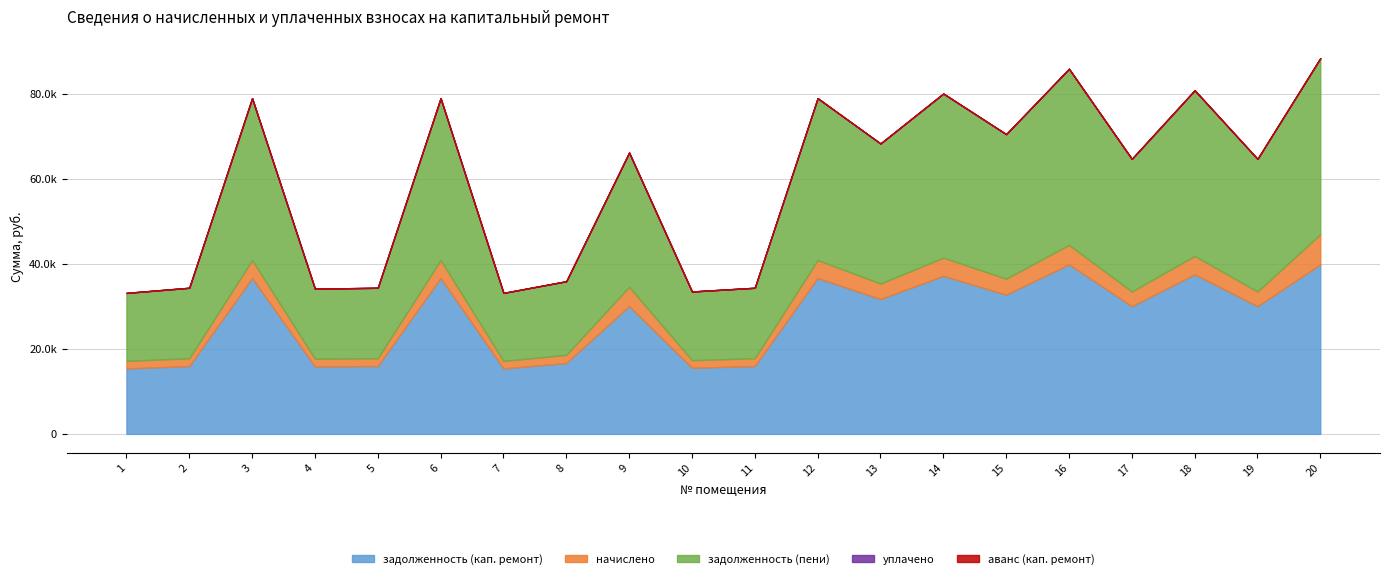

Between 16 and 17, which series saw the biggest shift?

задолженность (пени)